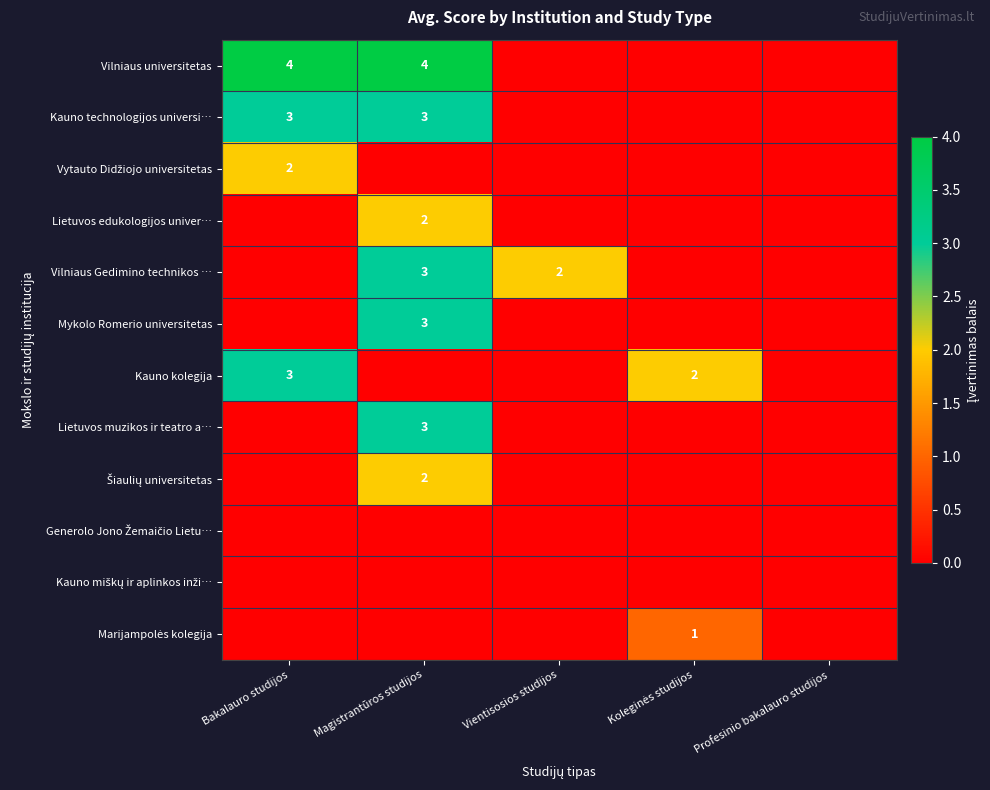

At which category is the sum across all series the highest?

Magistrantūros studijos